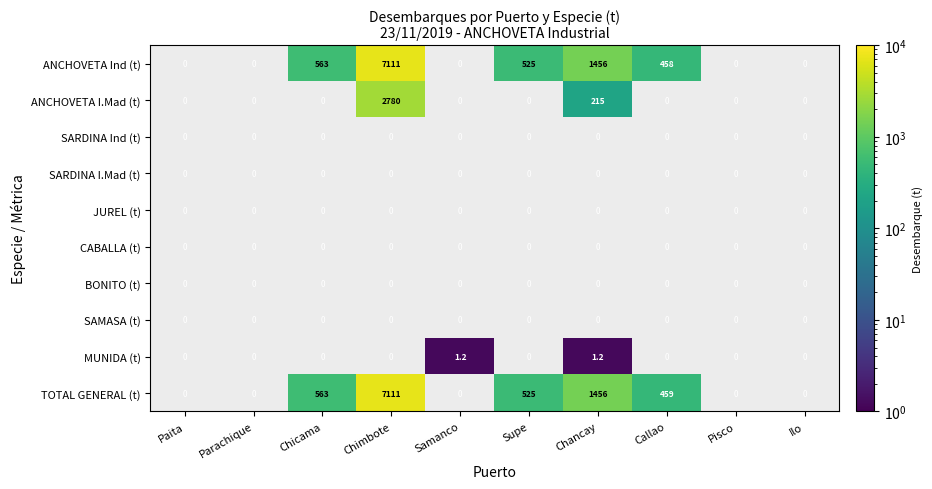

List the labels in order of ANCHOVETA I.Mad (t) value, smallest first.

Paita, Parachique, Chicama, Samanco, Supe, Callao, Pisco, Ilo, Chancay, Chimbote